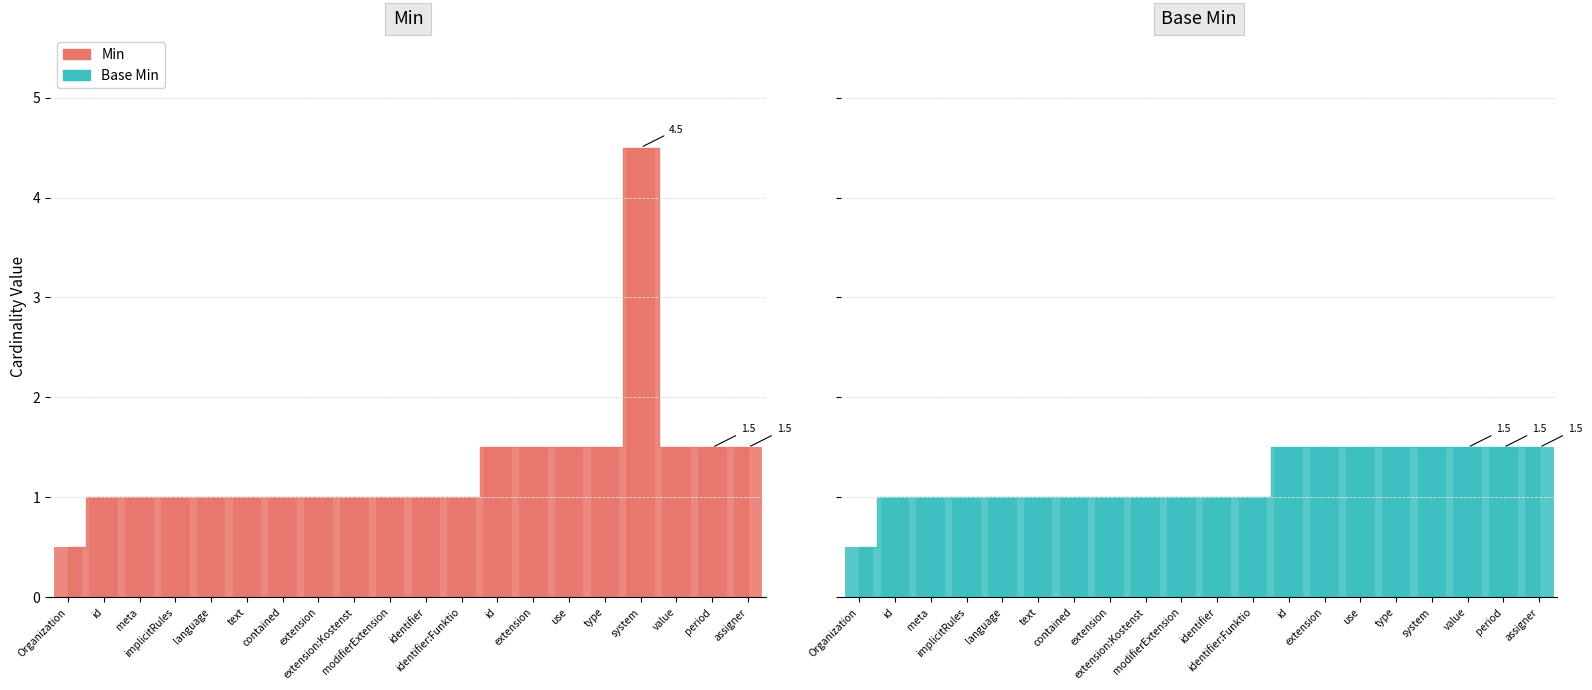

What is the average value of the Base Min series?

1.2